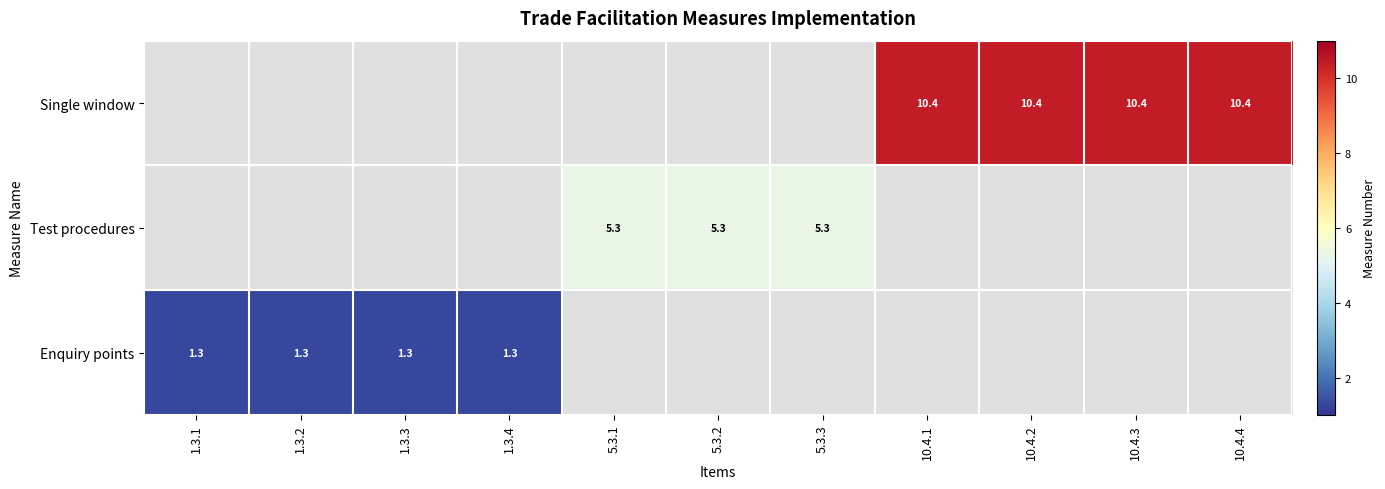

The Enquiry points series shows 1.3 at 1.3.3. True or false?

True